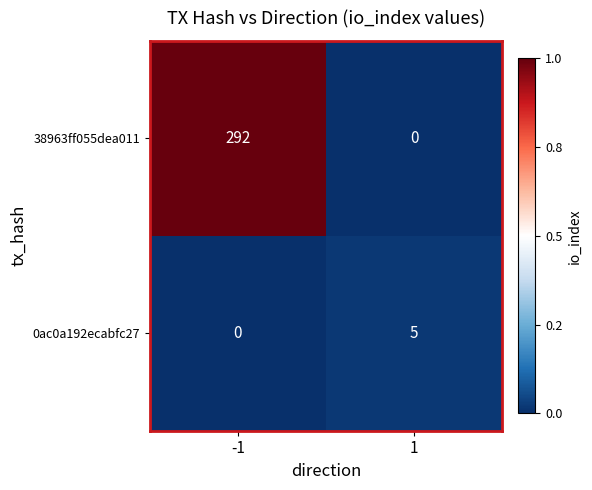

How many values in the 38963ff055dea011 series are below 292?

1